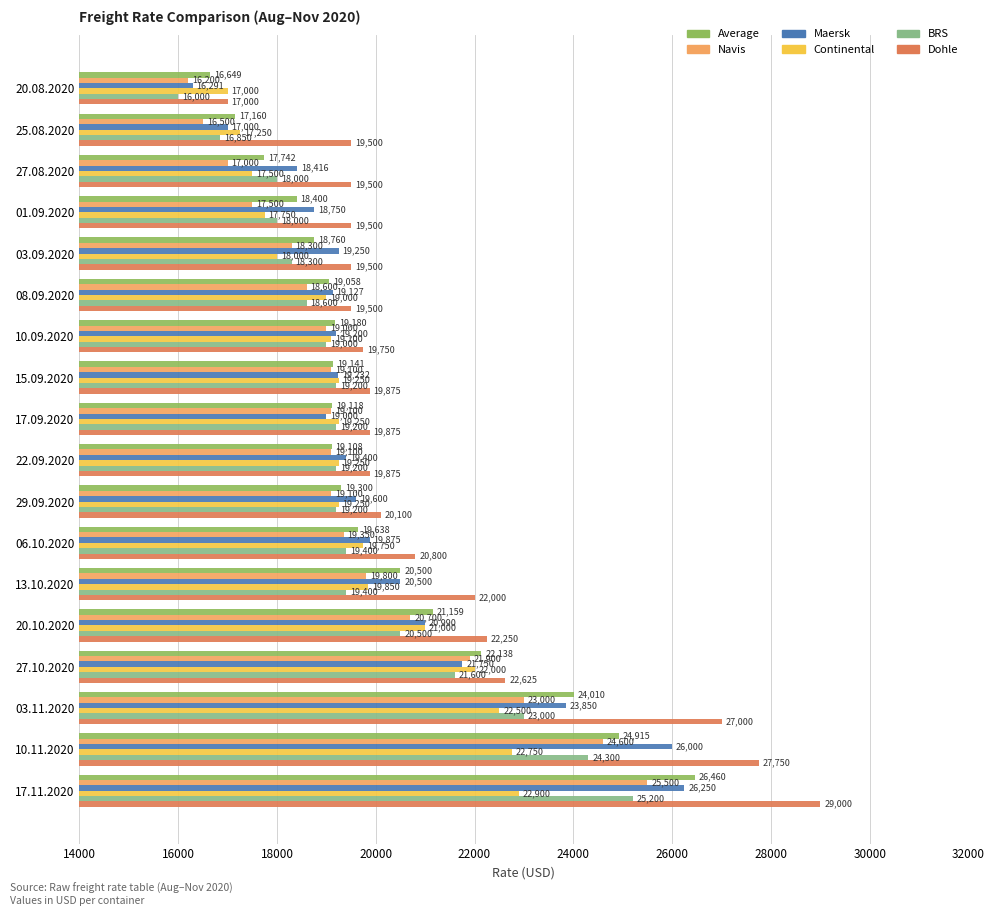

Which series has the widest spread of values?

Dohle